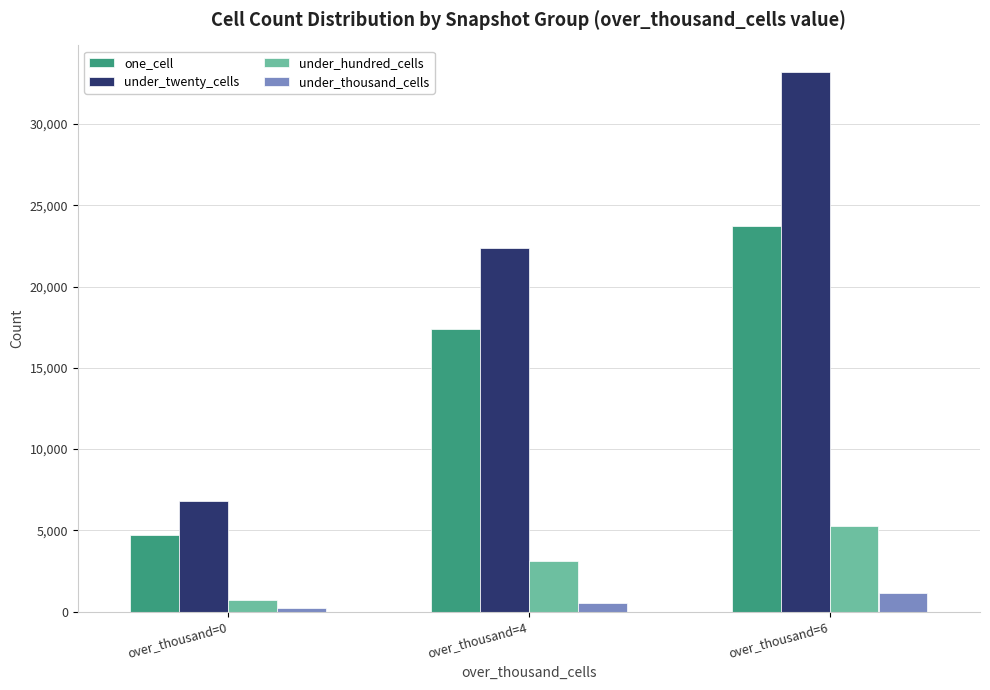

What is the greatest value displayed?

33171